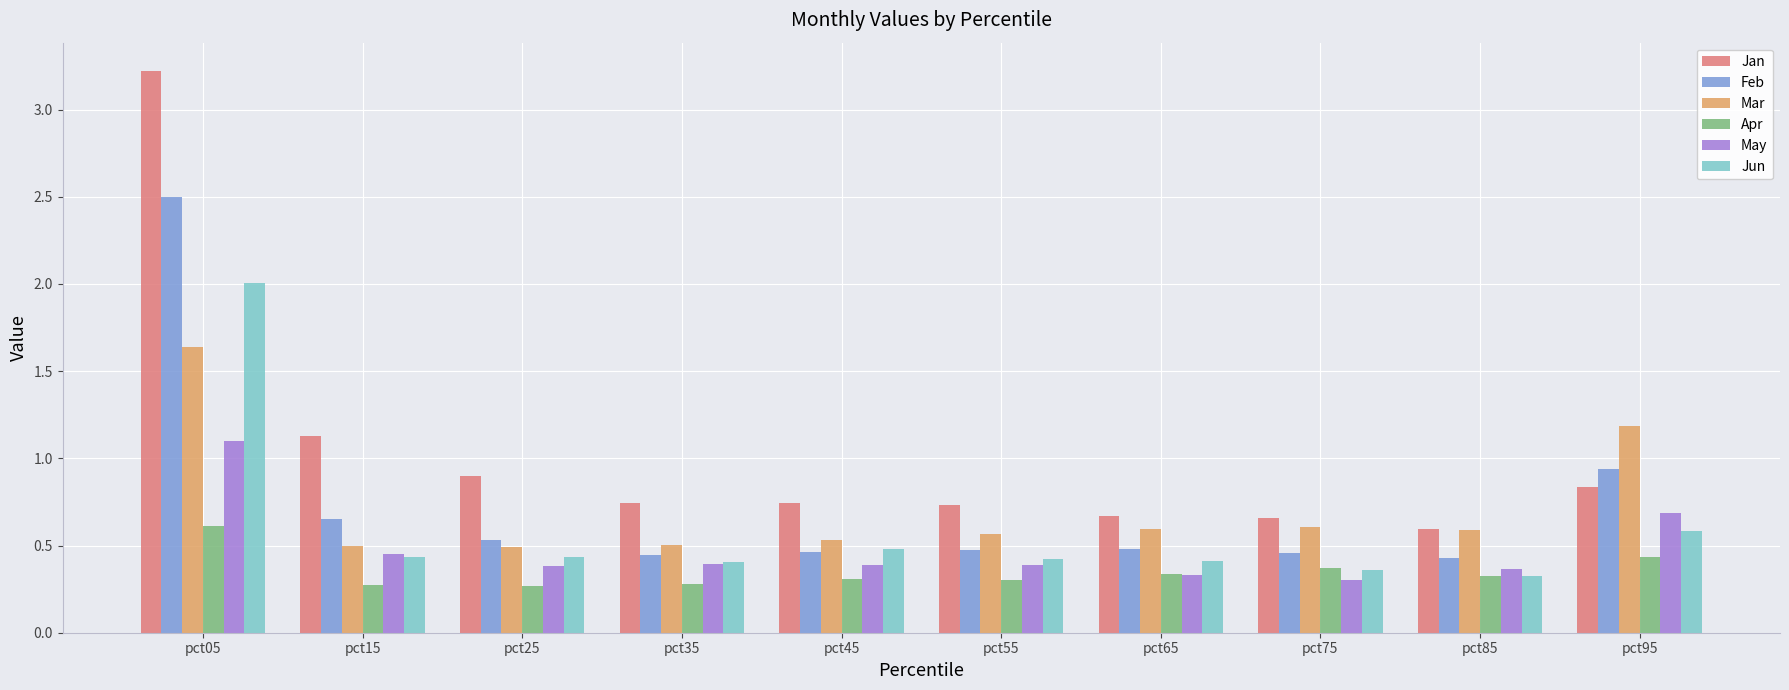

Is it true that Feb equals 0.4 at pct35?

True